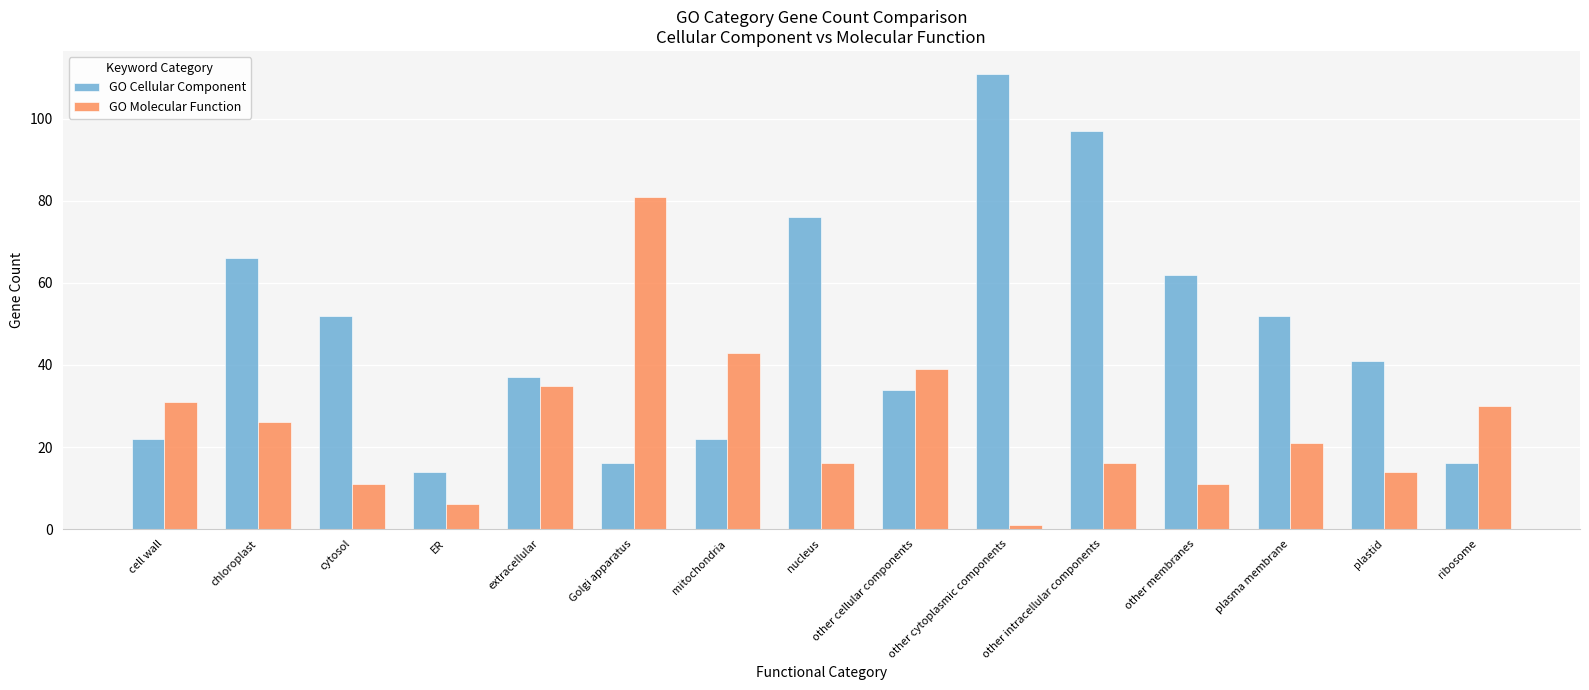

True or false: GO Molecular Function has a value of 16 at other intracellular components.

True